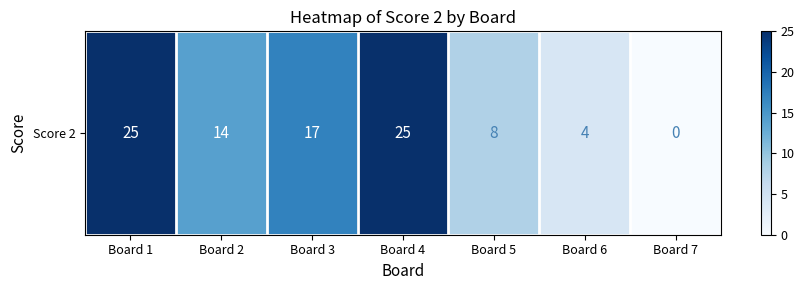

Which label corresponds to the smallest value in the chart?

Board 7